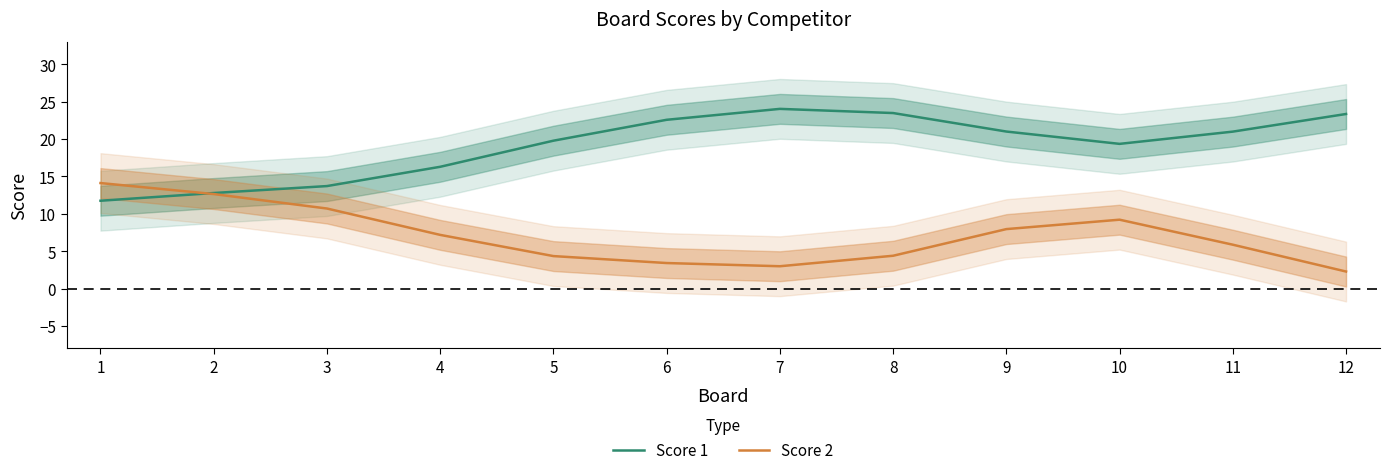

How many interior local peaks does the Score 1 series have?

1